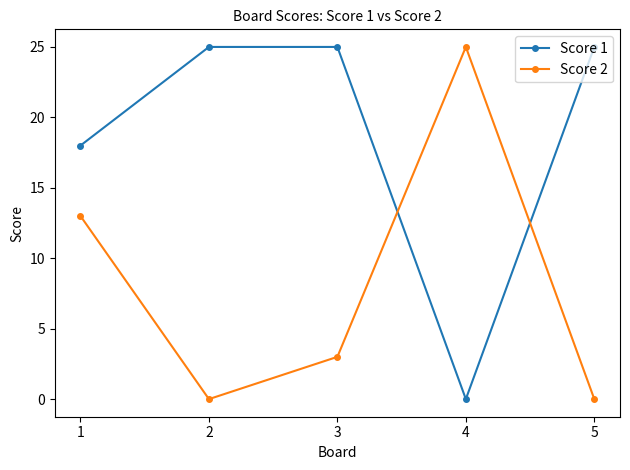

Reading right to left, transcribe all the data shown in this chart.

Score 1: 5=25	4=0	3=25	2=25	1=18
Score 2: 5=0	4=25	3=3	2=0	1=13